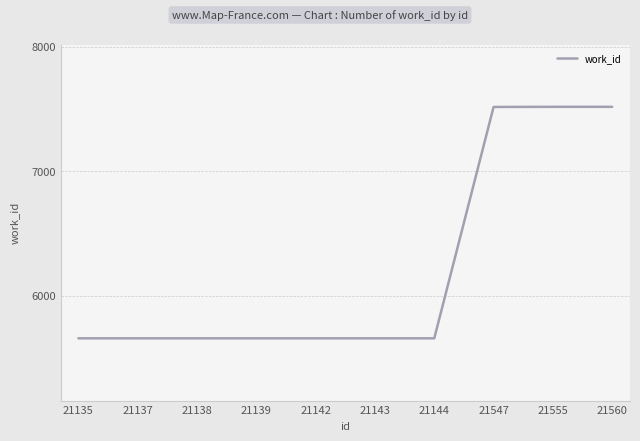

Approximately how many times larger is the value at 21135 compared to 21547?

0.8